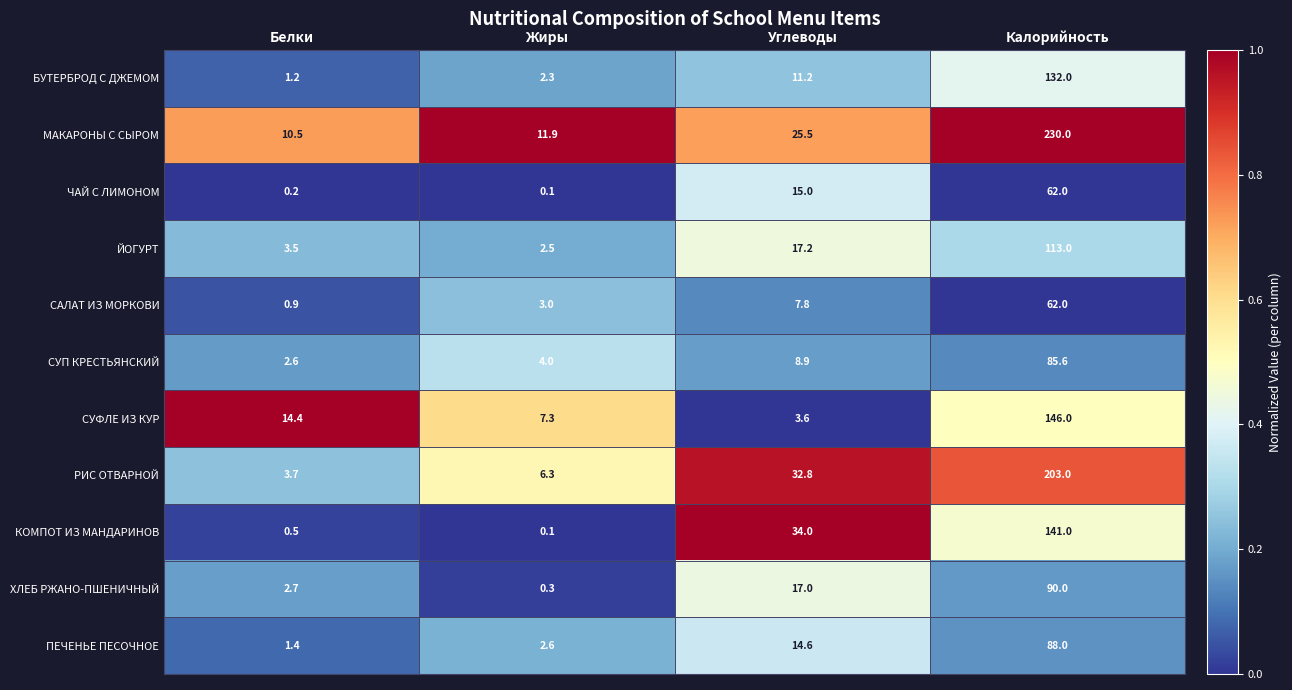

Which series has the largest total across all categories?

МАКАРОНЫ С СЫРОМ